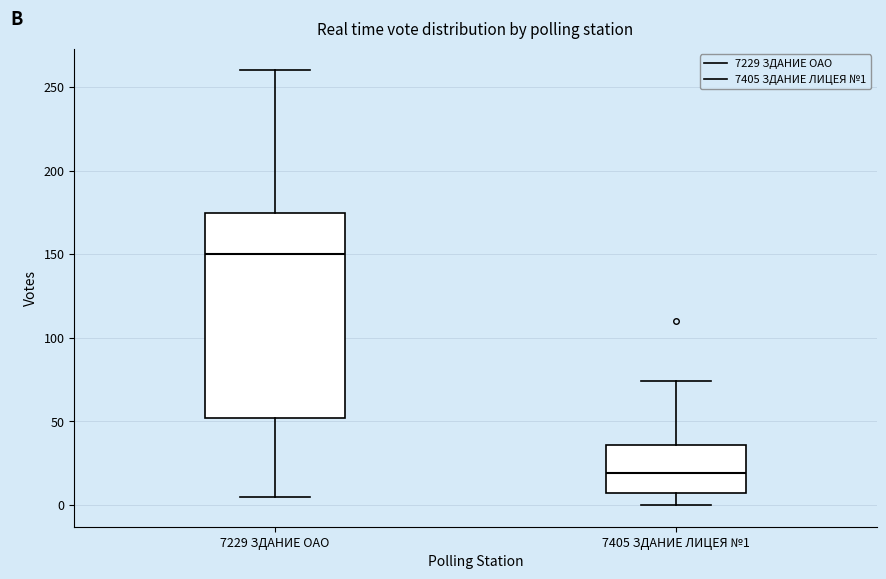

Reading left to right, read every box against the y-axis: the position of its median line, the range the box covers, and the ends of its whiskers. The values are not printed on the chart, so give them approximately, as read against the axis.

7229 ЗДАНИЕ ОАО: median 150, box 50 to 175, whiskers 5 to 260
7405 ЗДАНИЕ ЛИЦЕЯ №1: median 20, box 5 to 35, whiskers 0 to 75